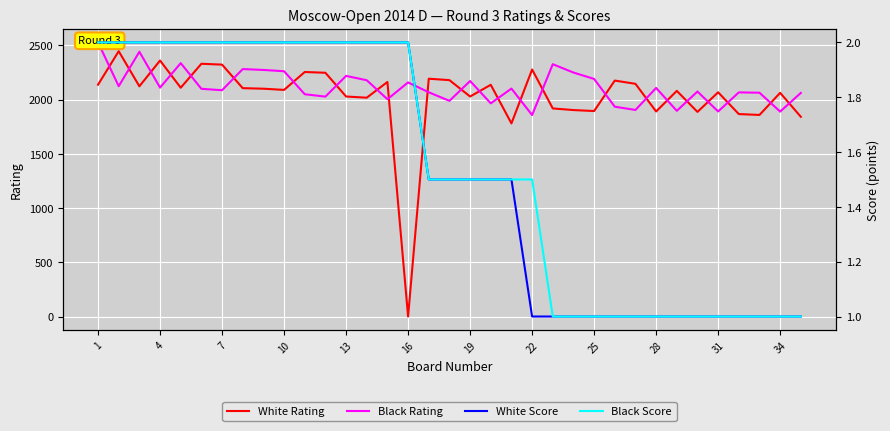

Reading left to right, what are all the values shown in this chart?

White Rating: 2138.0	2447.0	2123.0	2361.0	2110.0	2331.0	2323.0	2106.0	2101.0	2090.0	2255.0	2248.0	2029.0	2018.0	2163.0	0.0	2193.0	2180.0	2029.0	2137.0	1781.0	2278.0	1919.0	1904.0	1895.0	2176.0	2146.0	1891.0	2081.0	1887.0	2068.0	1867.0	1859.0	2063.0	1842.0
Black Rating: 2528.0	2124.0	2442.0	2111.0	2337.0	2100.0	2087.0	2282.0	2274.0	2262.0	2050.0	2028.0	2219.0	2179.0	2004.0	2159.0	2068.0	1989.0	2172.0	1966.0	2102.0	1858.0	2327.0	2250.0	2191.0	1935.0	1905.0	2108.0	1897.0	2075.0	1891.0	2067.0	2064.0	1890.0	2062.0
White Score: 2.0	2.0	2.0	2.0	2.0	2.0	2.0	2.0	2.0	2.0	2.0	2.0	2.0	2.0	2.0	2.0	1.5	1.5	1.5	1.5	1.5	1.0	1.0	1.0	1.0	1.0	1.0	1.0	1.0	1.0	1.0	1.0	1.0	1.0	1.0
Black Score: 2.0	2.0	2.0	2.0	2.0	2.0	2.0	2.0	2.0	2.0	2.0	2.0	2.0	2.0	2.0	2.0	1.5	1.5	1.5	1.5	1.5	1.5	1.0	1.0	1.0	1.0	1.0	1.0	1.0	1.0	1.0	1.0	1.0	1.0	1.0